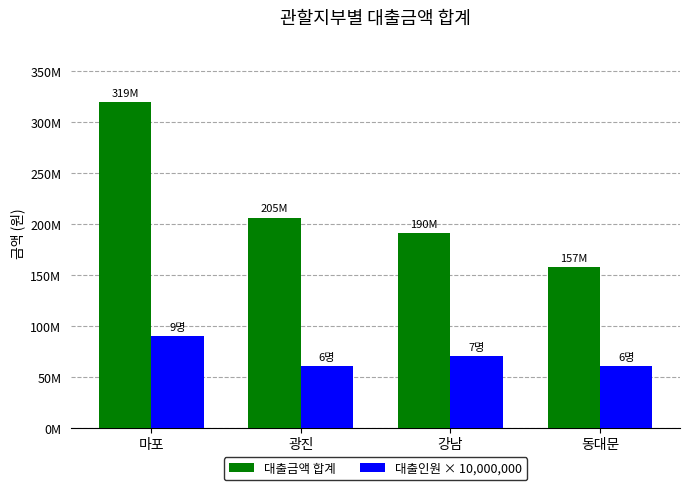

Reading left to right, what are all the values shown in this chart?

대출금액 합계: 319181000	205861000	190963000	157216000
대출인원 × 10,000,000: 90000000	60000000	70000000	60000000